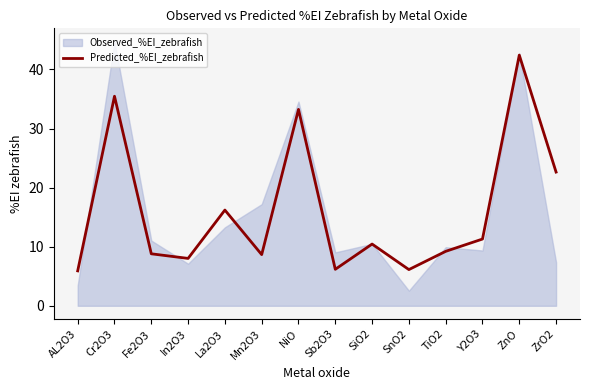

What is the sum of all values?

224.6